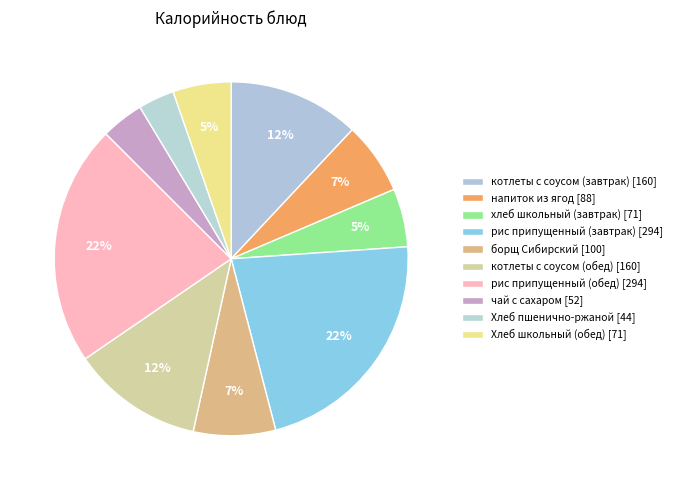

How many slices are in this pie chart?

10